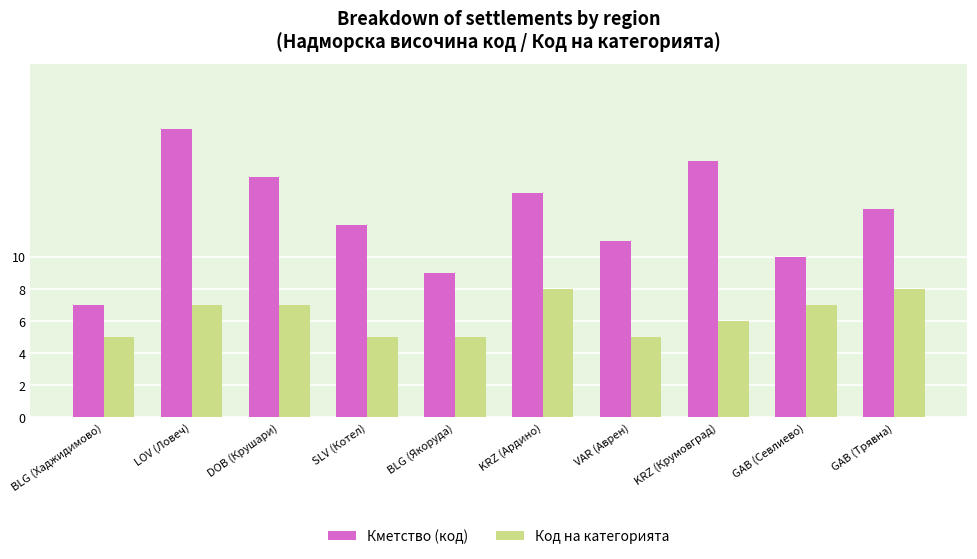

At which label is Код на категорията closest to 6?

KRZ (Крумовград)